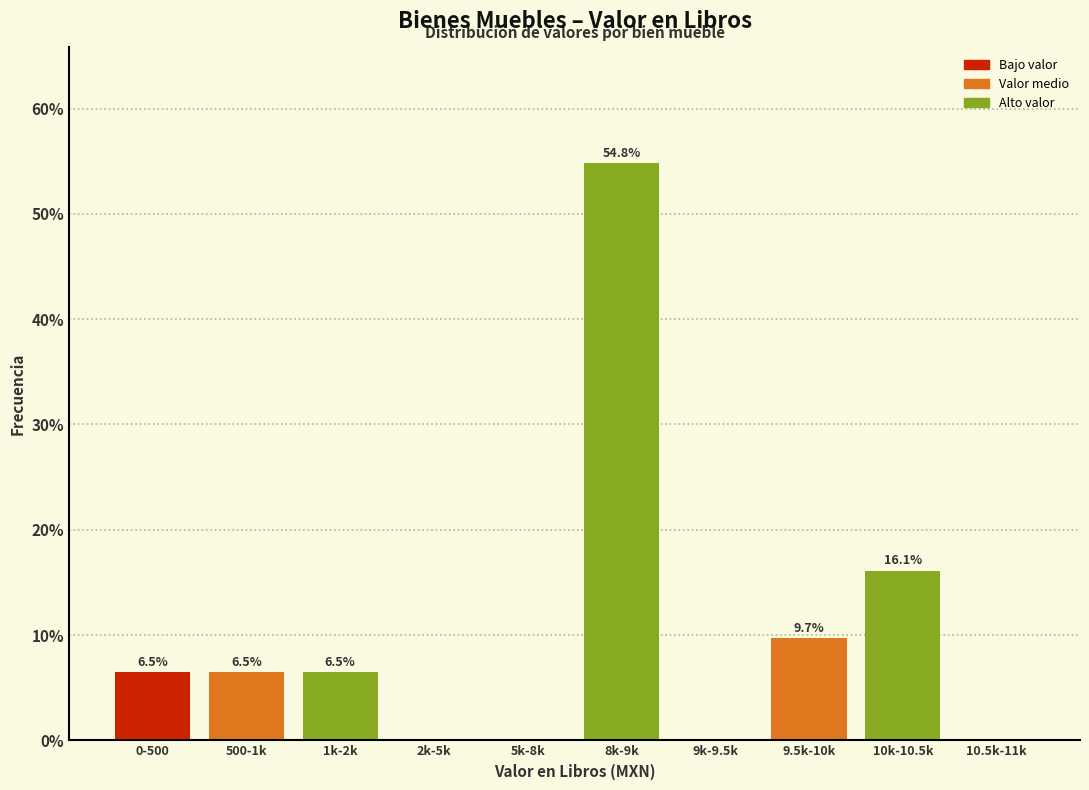

Reading left to right, transcribe all the data shown in this chart.

0-500=6.5	500-1k=6.5	1k-2k=6.5	2k-5k=0.0	5k-8k=0.0	8k-9k=54.8	9k-9.5k=0.0	9.5k-10k=9.7	10k-10.5k=16.1	10.5k-11k=0.0